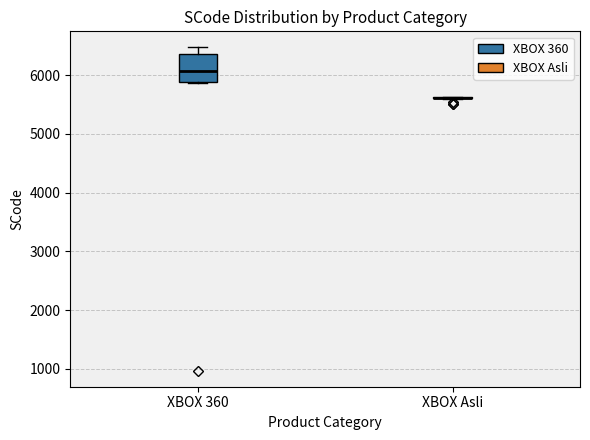

Reading left to right, transcribe this box plot: for each box, give where its median line is, the range the box spans, and where its two whiskers end, as read against the y-axis. The values are not printed on the chart, so give them approximately, as read against the axis.

XBOX 360: median 6100, box 5900 to 6400, whiskers 5900 to 6500
XBOX Asli: box collapsed to a line at 5600, whiskers 5600 to 5600